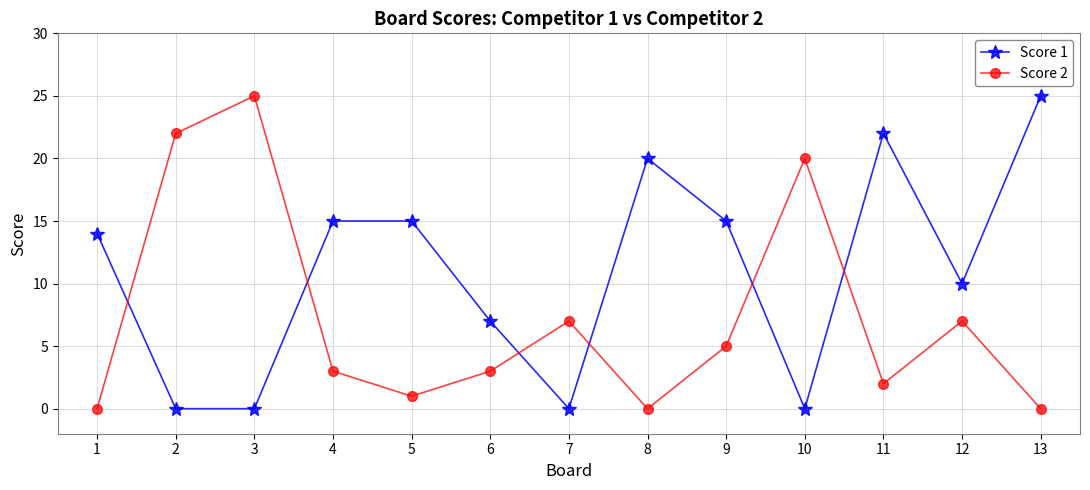

Which series changed the most between 6 and 13?

Score 1